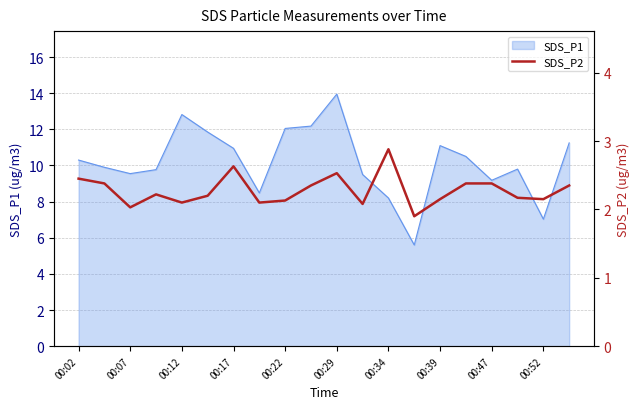

At which label does SDS_P1 reach its peak?

00:29